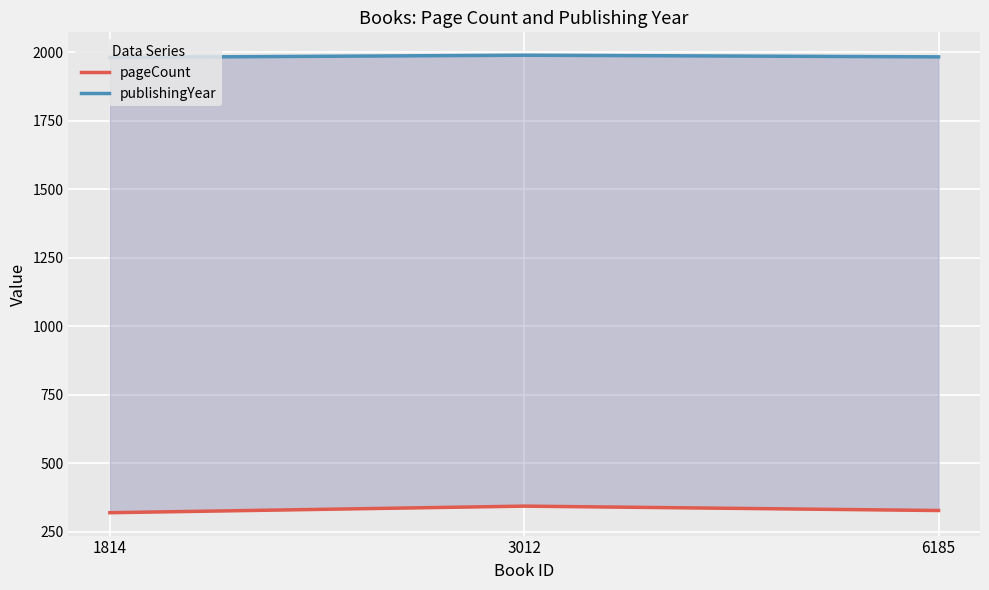

Where is publishingYear nearest to the value 1985?

6185